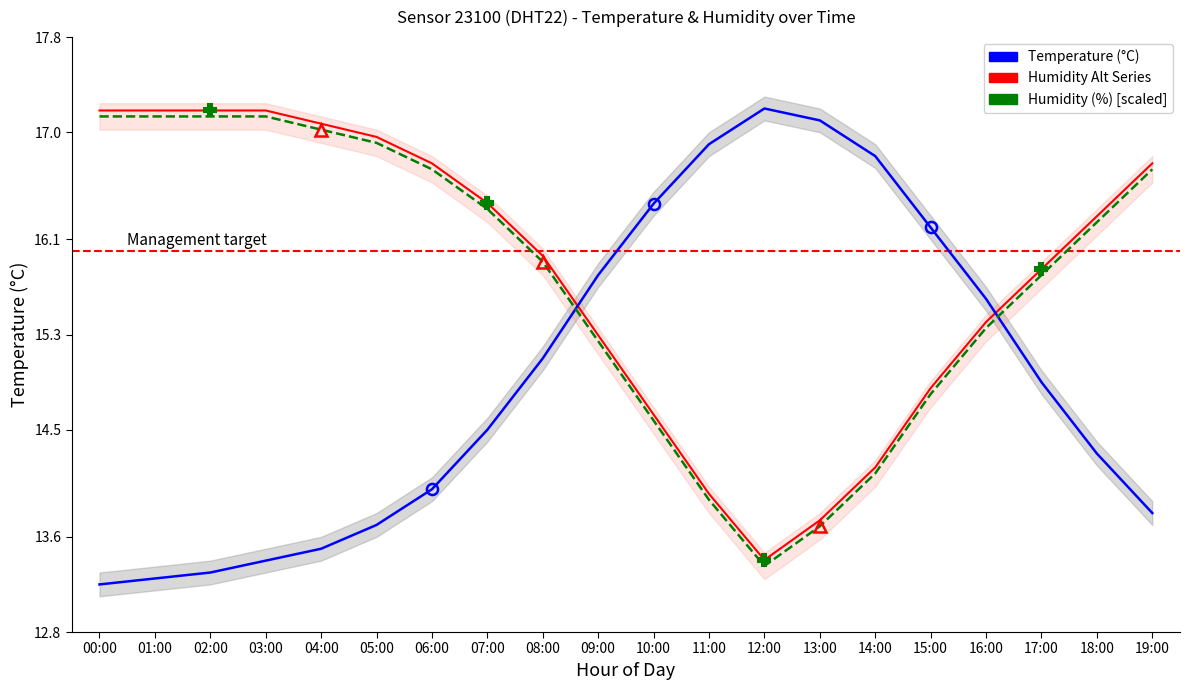

Which series ends up on top after the final intersection of Humidity Alt Series and Temperature (°C)?

Humidity Alt Series